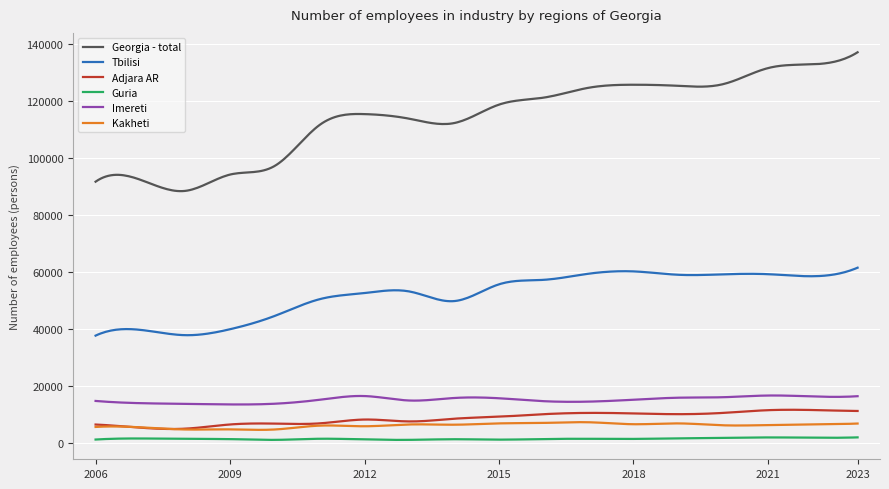

True or false: Guria and Tbilisi cross at least once.

False